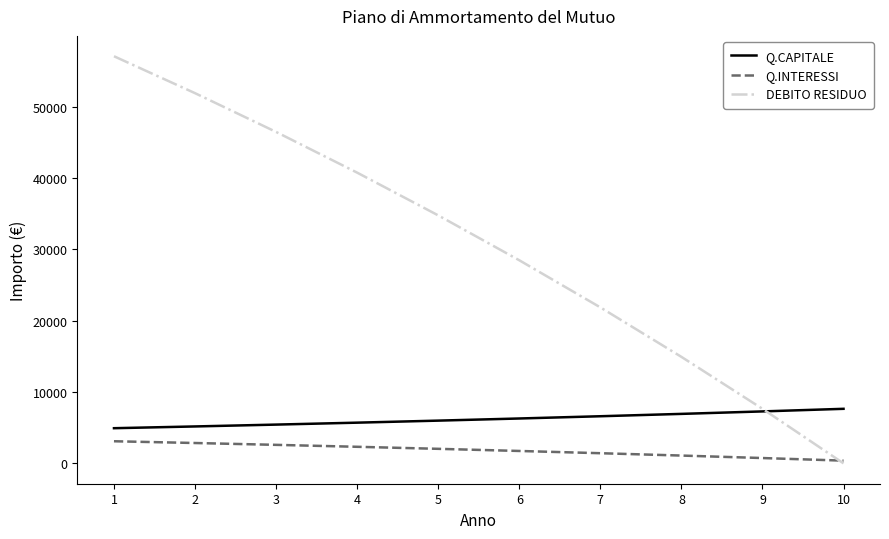

Which series ends up on top after the final intersection of DEBITO RESIDUO and Q.CAPITALE?

Q.CAPITALE